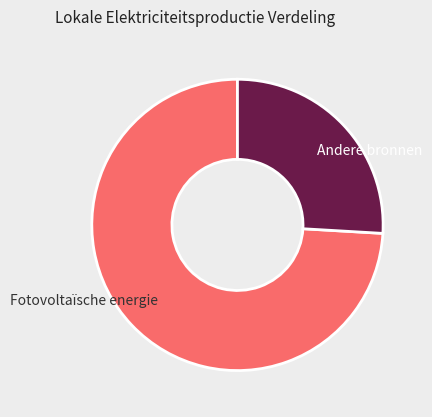

Does any single category account for the majority?

Yes